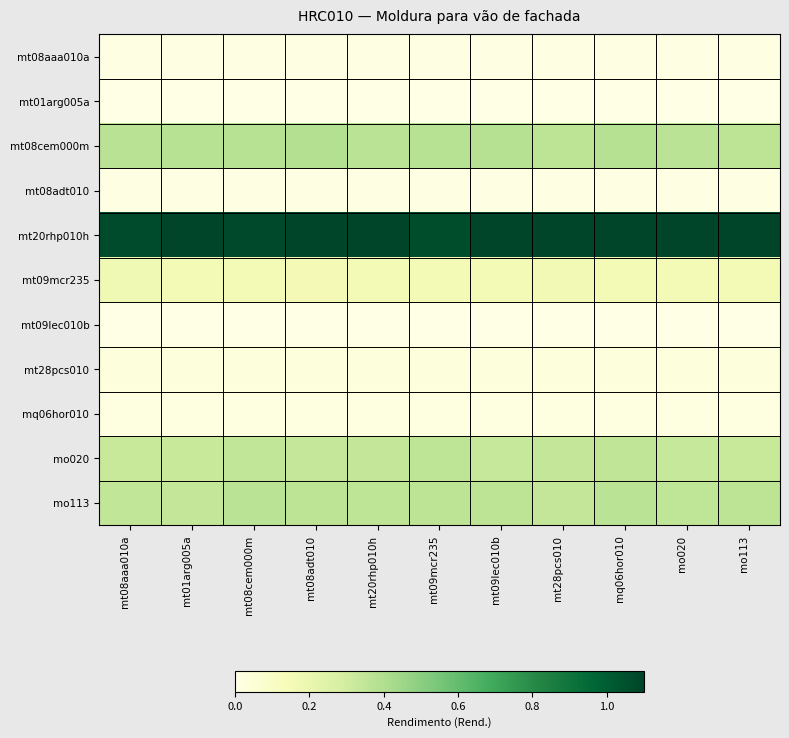

Reading right to left, what are all the values shown in this chart?

mt08aaa010a: mo113=0.0	mo020=0.0	mq06hor010=0.0	mt28pcs010=0.0	mt09lec010b=0.0	mt09mcr235=0.0	mt20rhp010h=0.0	mt08adt010=0.0	mt08cem000m=0.0	mt01arg005a=0.0	mt08aaa010a=0.0
mt01arg005a: mo113=0.0	mo020=0.0	mq06hor010=0.0	mt28pcs010=0.0	mt09lec010b=0.0	mt09mcr235=0.0	mt20rhp010h=0.0	mt08adt010=0.0	mt08cem000m=0.0	mt01arg005a=0.0	mt08aaa010a=0.0
mt08cem000m: mo113=0.4	mo020=0.4	mq06hor010=0.4	mt28pcs010=0.4	mt09lec010b=0.4	mt09mcr235=0.4	mt20rhp010h=0.4	mt08adt010=0.4	mt08cem000m=0.4	mt01arg005a=0.4	mt08aaa010a=0.4
mt08adt010: mo113=0.0	mo020=0.0	mq06hor010=0.0	mt28pcs010=0.0	mt09lec010b=0.0	mt09mcr235=0.0	mt20rhp010h=0.0	mt08adt010=0.0	mt08cem000m=0.0	mt01arg005a=0.0	mt08aaa010a=0.0
mt20rhp010h: mo113=1.1	mo020=1.1	mq06hor010=1.1	mt28pcs010=1.1	mt09lec010b=1.2	mt09mcr235=1.1	mt20rhp010h=1.1	mt08adt010=1.1	mt08cem000m=1.1	mt01arg005a=1.1	mt08aaa010a=1.1
mt09mcr235: mo113=0.2	mo020=0.2	mq06hor010=0.2	mt28pcs010=0.2	mt09lec010b=0.2	mt09mcr235=0.2	mt20rhp010h=0.2	mt08adt010=0.2	mt08cem000m=0.2	mt01arg005a=0.2	mt08aaa010a=0.2
mt09lec010b: mo113=0.0	mo020=0.0	mq06hor010=0.0	mt28pcs010=0.0	mt09lec010b=0.0	mt09mcr235=0.0	mt20rhp010h=0.0	mt08adt010=0.0	mt08cem000m=0.0	mt01arg005a=0.0	mt08aaa010a=0.0
mt28pcs010: mo113=0.0	mo020=0.0	mq06hor010=0.0	mt28pcs010=0.0	mt09lec010b=0.0	mt09mcr235=0.0	mt20rhp010h=0.0	mt08adt010=0.0	mt08cem000m=0.0	mt01arg005a=0.0	mt08aaa010a=0.0
mq06hor010: mo113=0.0	mo020=0.0	mq06hor010=0.0	mt28pcs010=0.0	mt09lec010b=0.0	mt09mcr235=0.0	mt20rhp010h=0.0	mt08adt010=0.0	mt08cem000m=0.0	mt01arg005a=0.0	mt08aaa010a=0.0
mo020: mo113=0.3	mo020=0.3	mq06hor010=0.4	mt28pcs010=0.3	mt09lec010b=0.3	mt09mcr235=0.4	mt20rhp010h=0.3	mt08adt010=0.3	mt08cem000m=0.3	mt01arg005a=0.3	mt08aaa010a=0.3
mo113: mo113=0.4	mo020=0.4	mq06hor010=0.4	mt28pcs010=0.3	mt09lec010b=0.4	mt09mcr235=0.4	mt20rhp010h=0.4	mt08adt010=0.4	mt08cem000m=0.4	mt01arg005a=0.3	mt08aaa010a=0.3